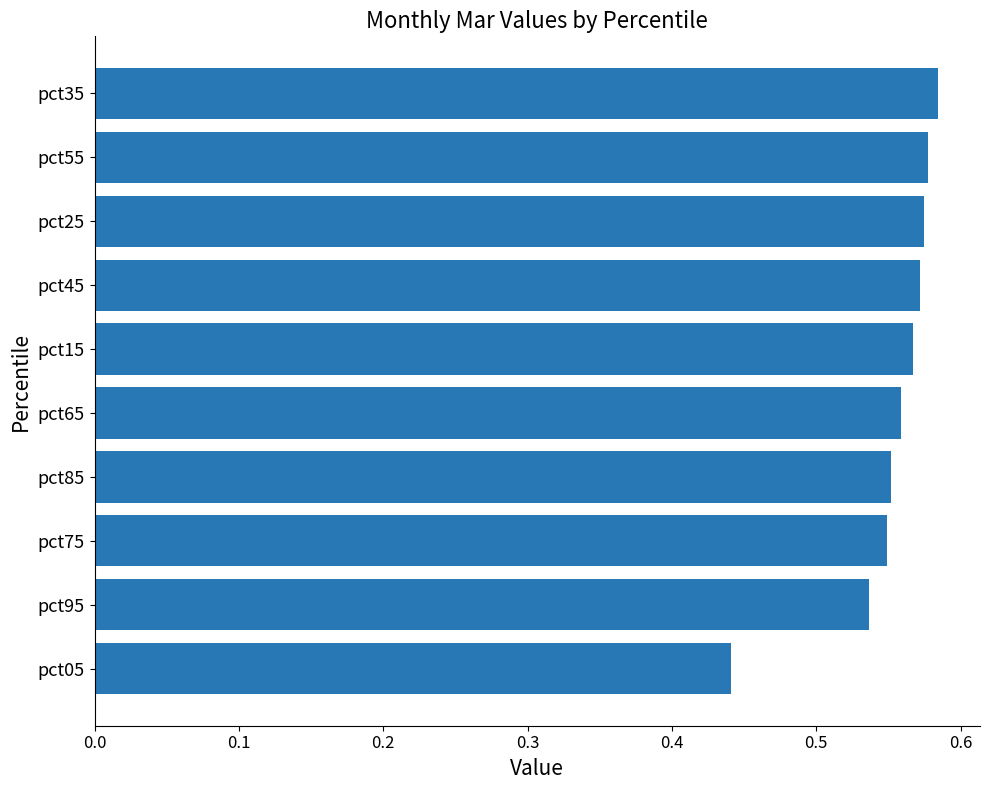

Which category has the lowest value across all series?

pct05